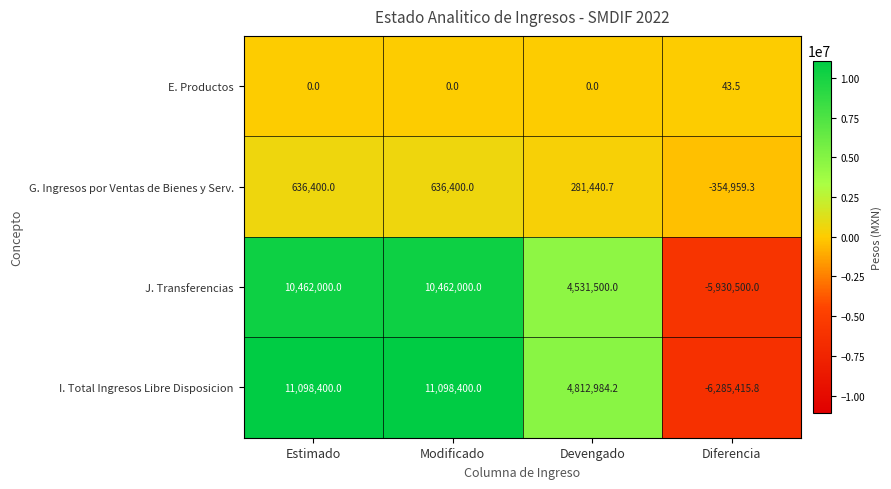

What value does the J. Transferencias series have at Estimado?

10462000.0